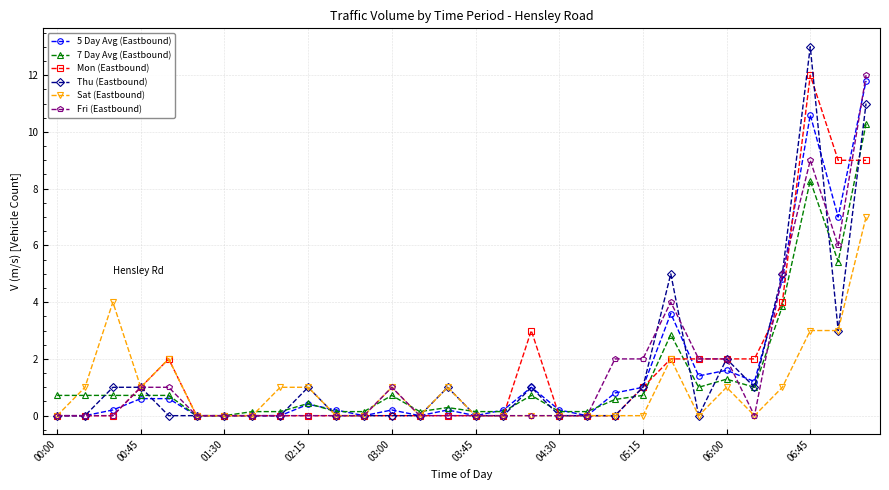

What is the sum of all Mon (Eastbound) values?

49.0